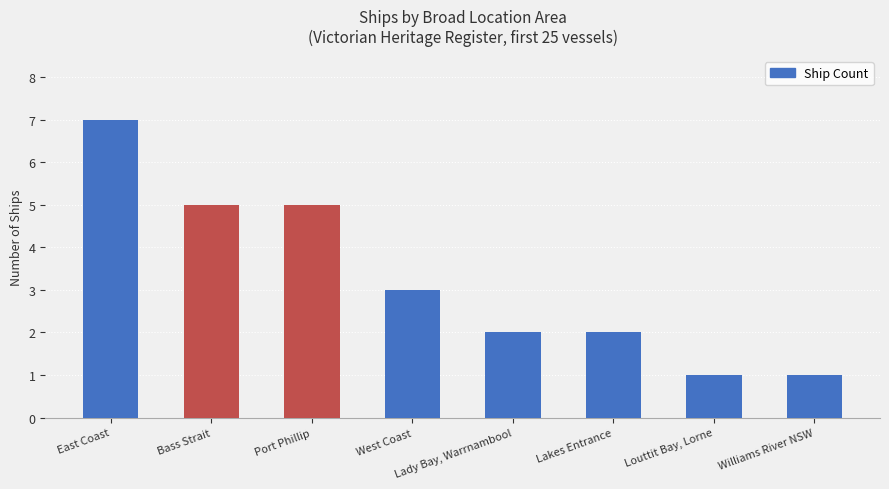

What is the label of the 2nd bar from the right?

Louttit Bay, Lorne